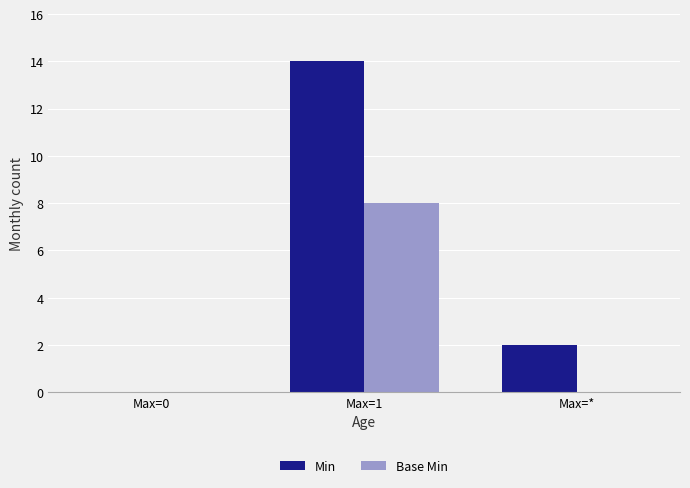

True or false: Base Min has a value of 3 at Max=1.

False